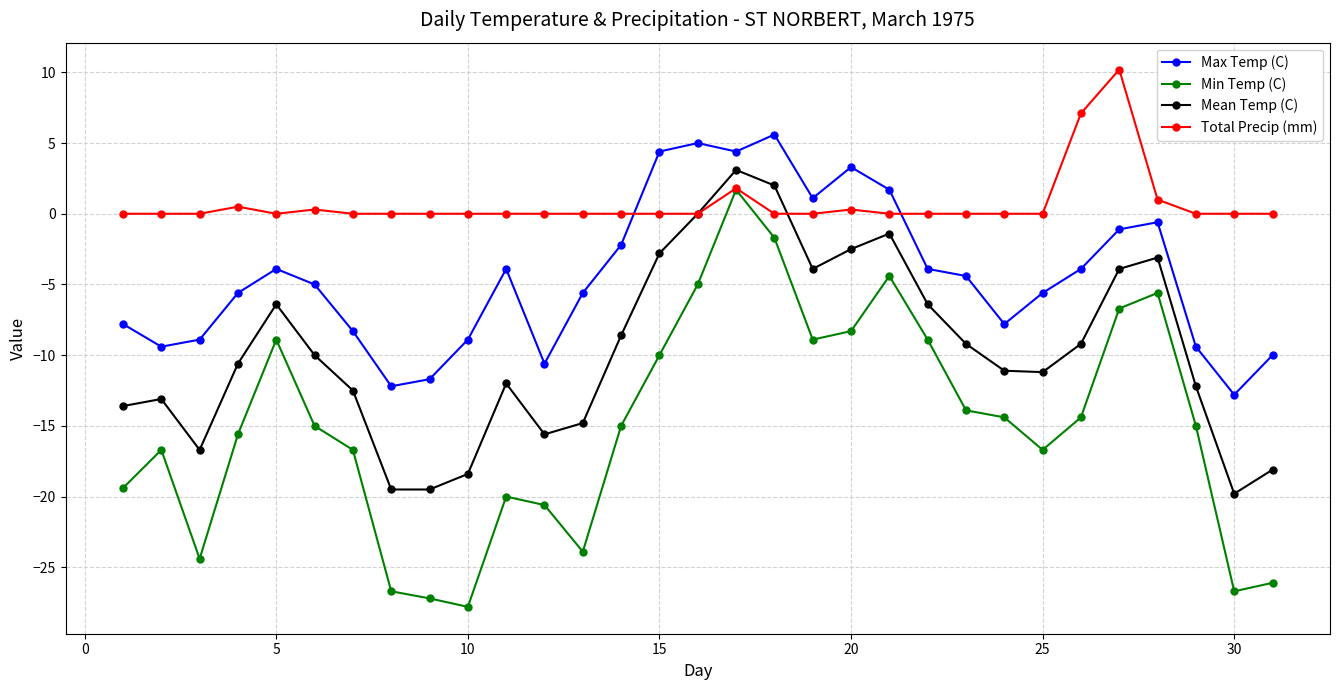

What is the value of the Mean Temp (C) point at the 27th from the left?

-3.9